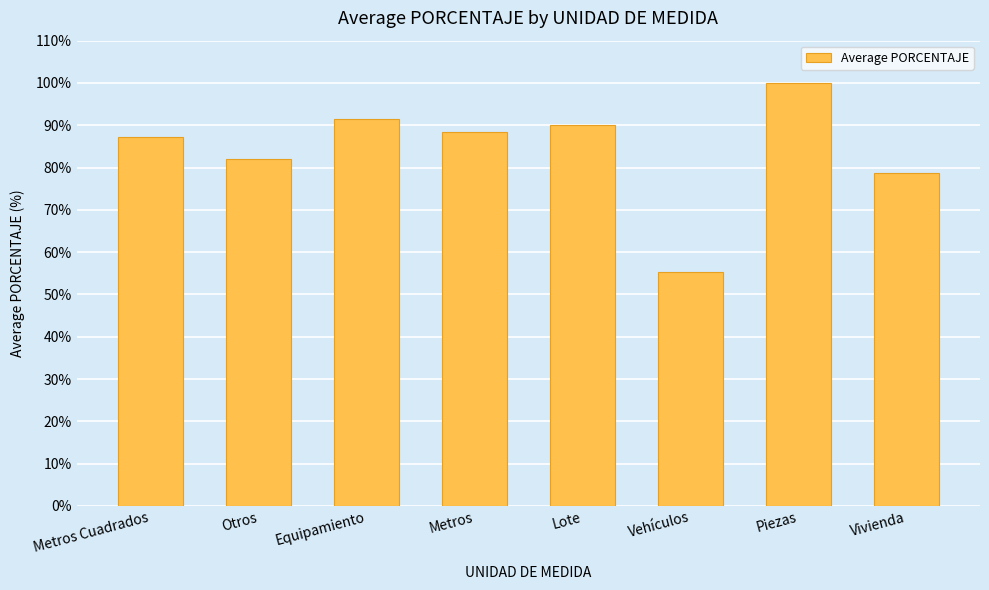

What is the label of the 7th bar from the left?

Piezas